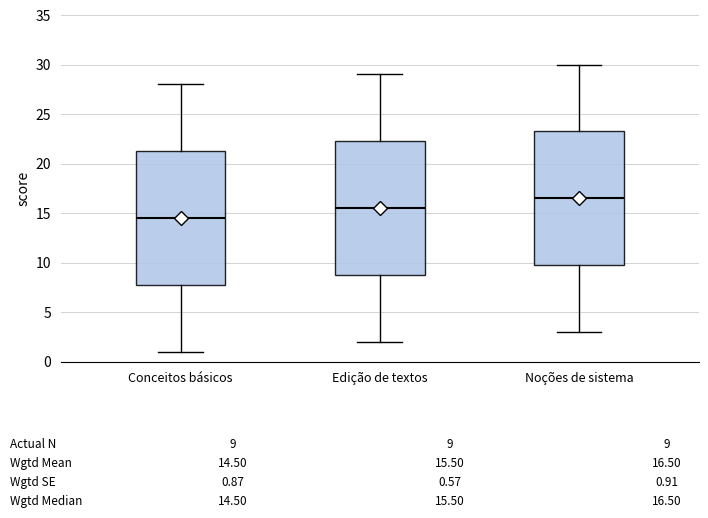

Which box's median line is the lowest?

Conceitos básicos